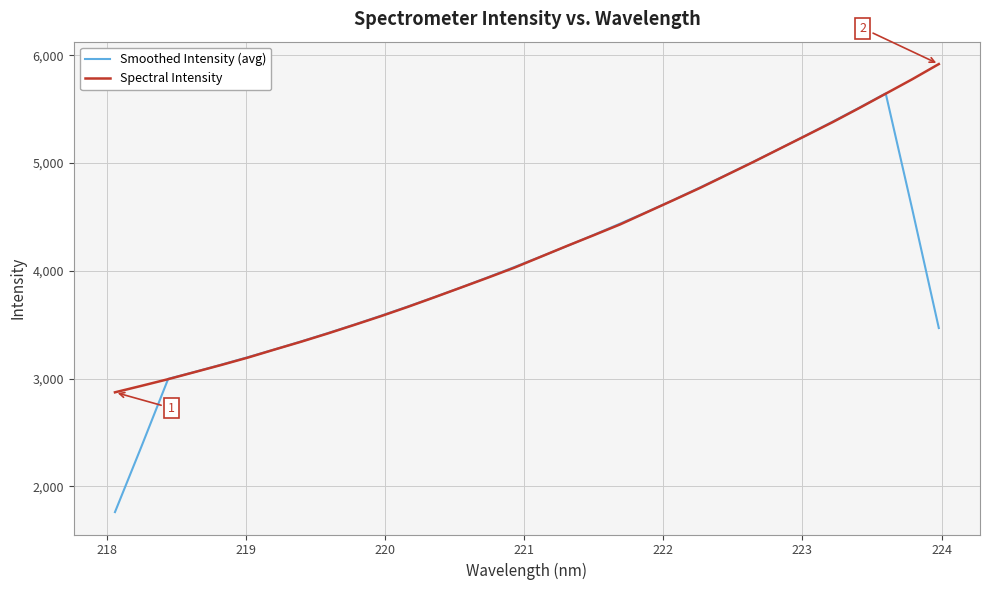

What is the minimum value shown in the chart?

1759.6